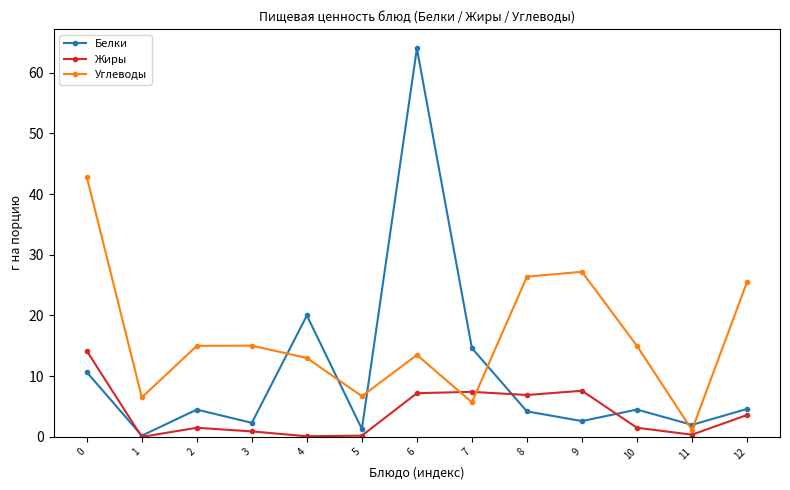

What is the value of the Жиры point at the 6th from the left?

0.2